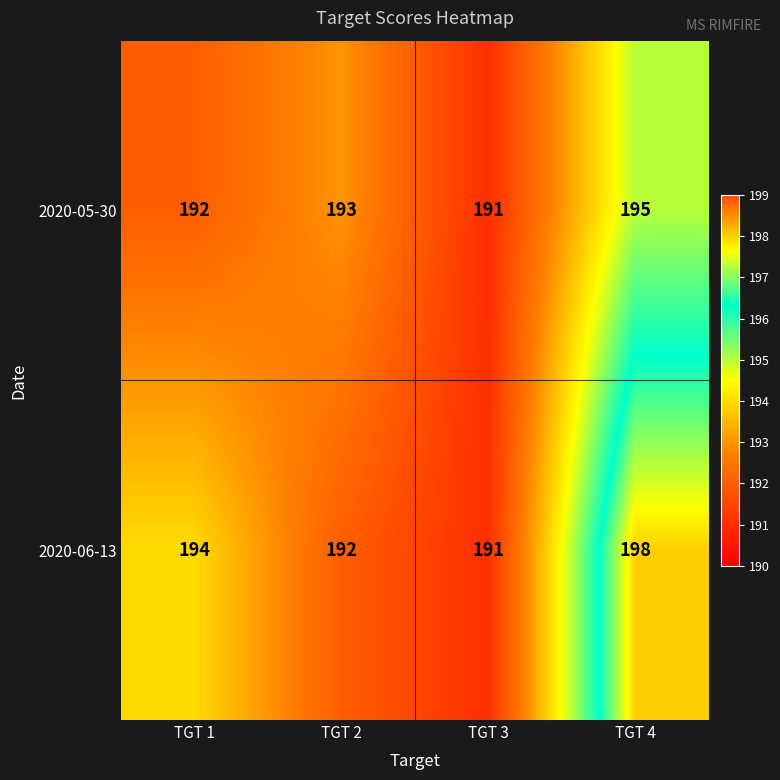

At which label is 2020-05-30 closest to 193?

TGT 2